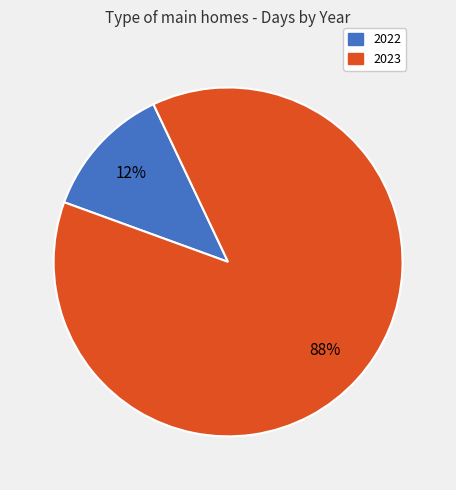

What percentage is the 2023 slice, to the nearest percent?

88%